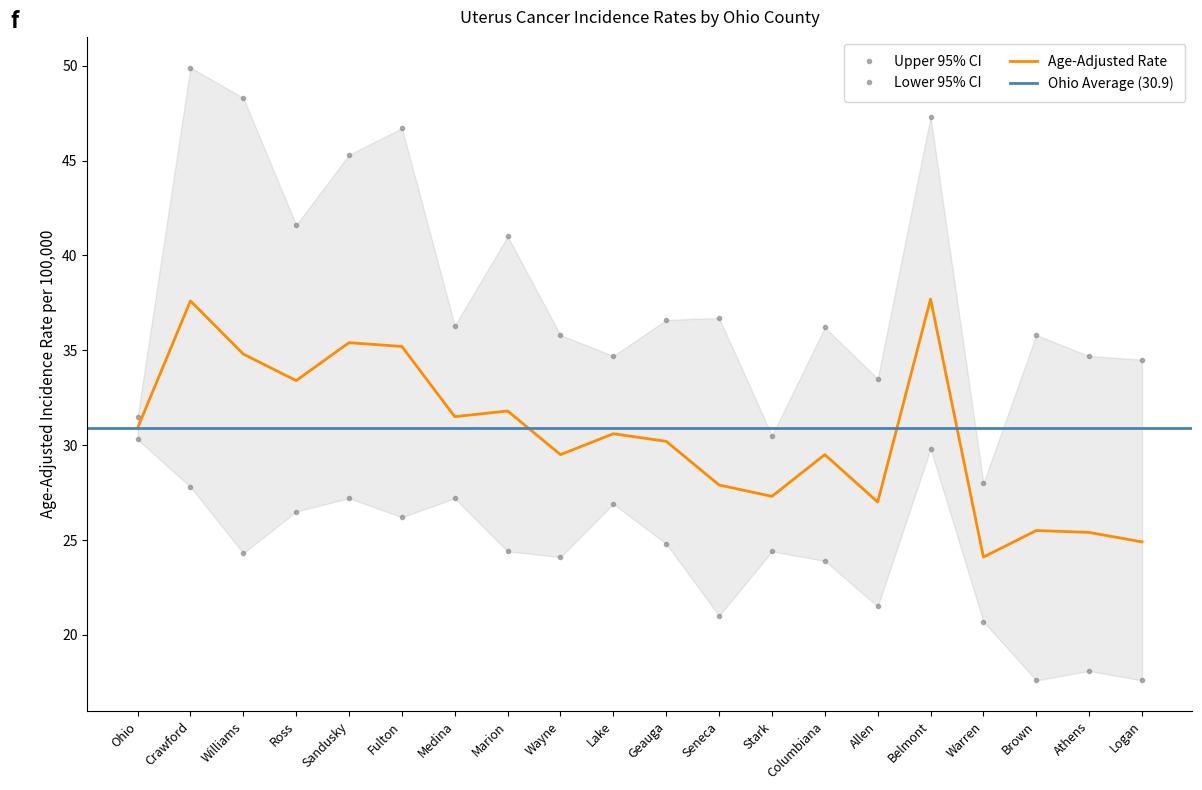

What is the label of the 9th point from the left?

Wayne